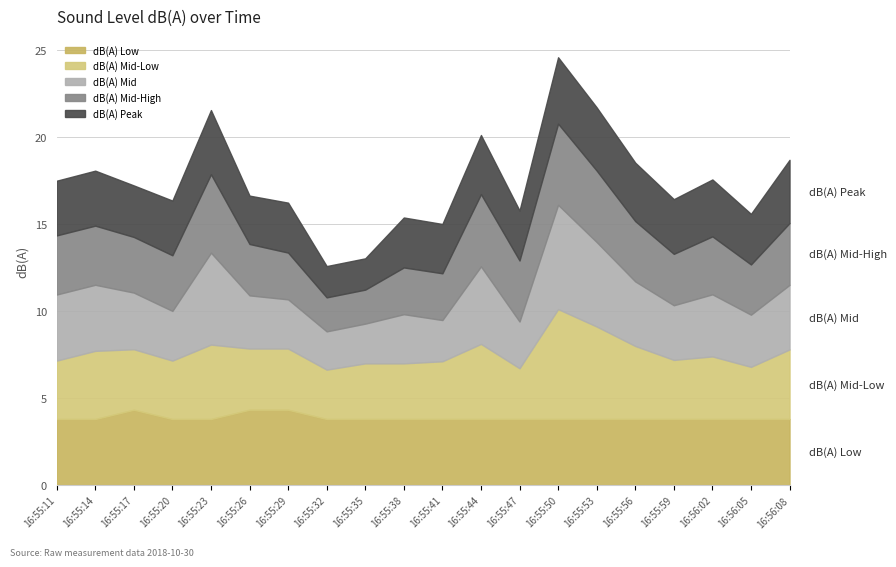

What are all the series names shown in the legend?

dB(A) Low, dB(A) Mid-Low, dB(A) Mid, dB(A) Mid-High, dB(A) Peak